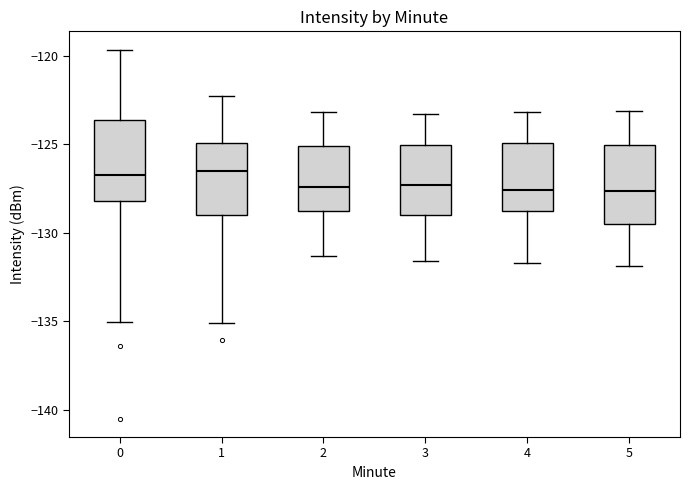

Reading left to right, read every box against the y-axis: the position of its median line, the range the box covers, and the ends of its whiskers. The values are not printed on the chart, so give them approximately, as read against the axis.

0: median -126.5, box -128.0 to -123.5, whiskers -135.0 to -119.5
1: median -126.5, box -129.0 to -125.0, whiskers -135.0 to -122.5
2: median -127.5, box -128.5 to -125.0, whiskers -131.5 to -123.0
3: median -127.5, box -129.0 to -125.0, whiskers -131.5 to -123.5
4: median -127.5, box -128.5 to -125.0, whiskers -131.5 to -123.0
5: median -127.5, box -129.5 to -125.0, whiskers -132.0 to -123.0